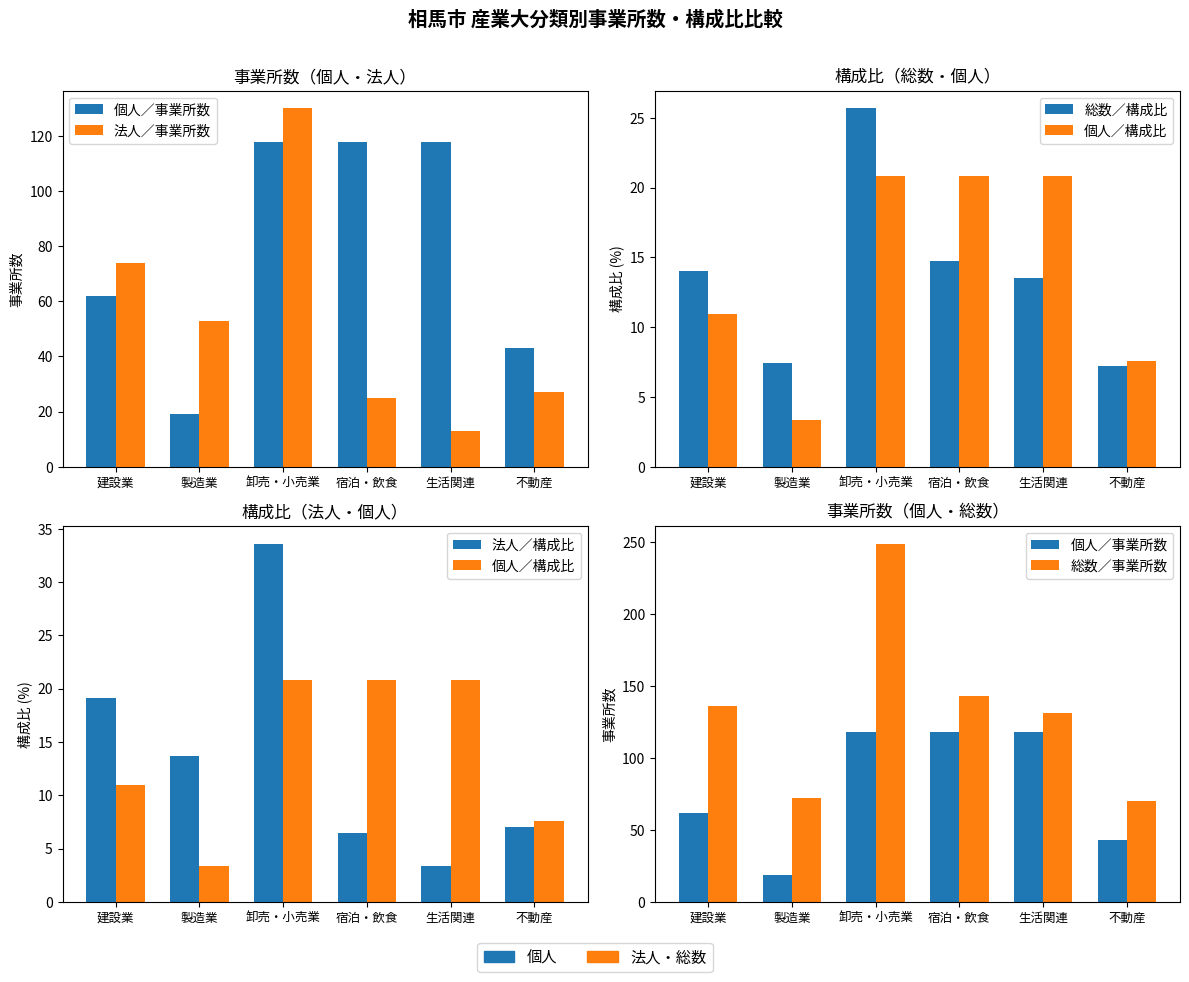

The 総数／構成比 series shows 14.7 at 宿泊・飲食. True or false?

True